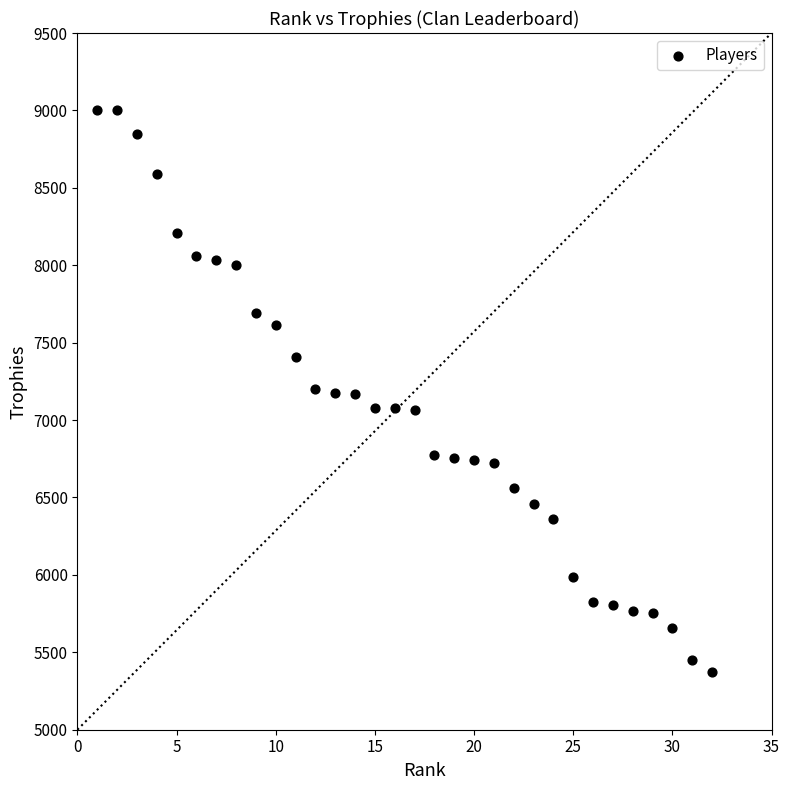

What is the range of Y values (max minus min)?

3625